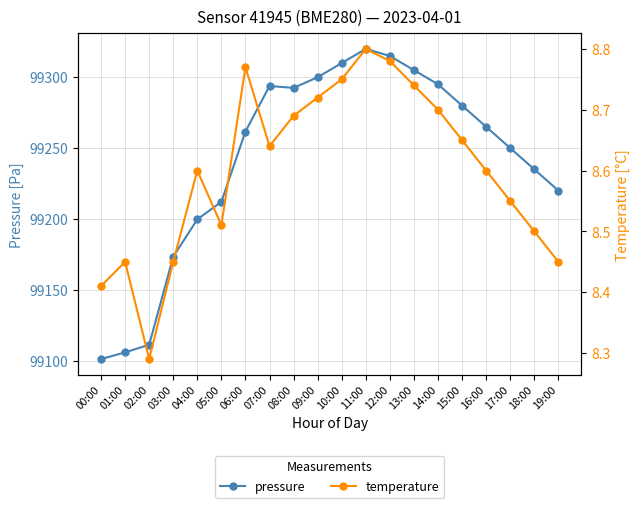

Which series has the largest total across all categories?

pressure